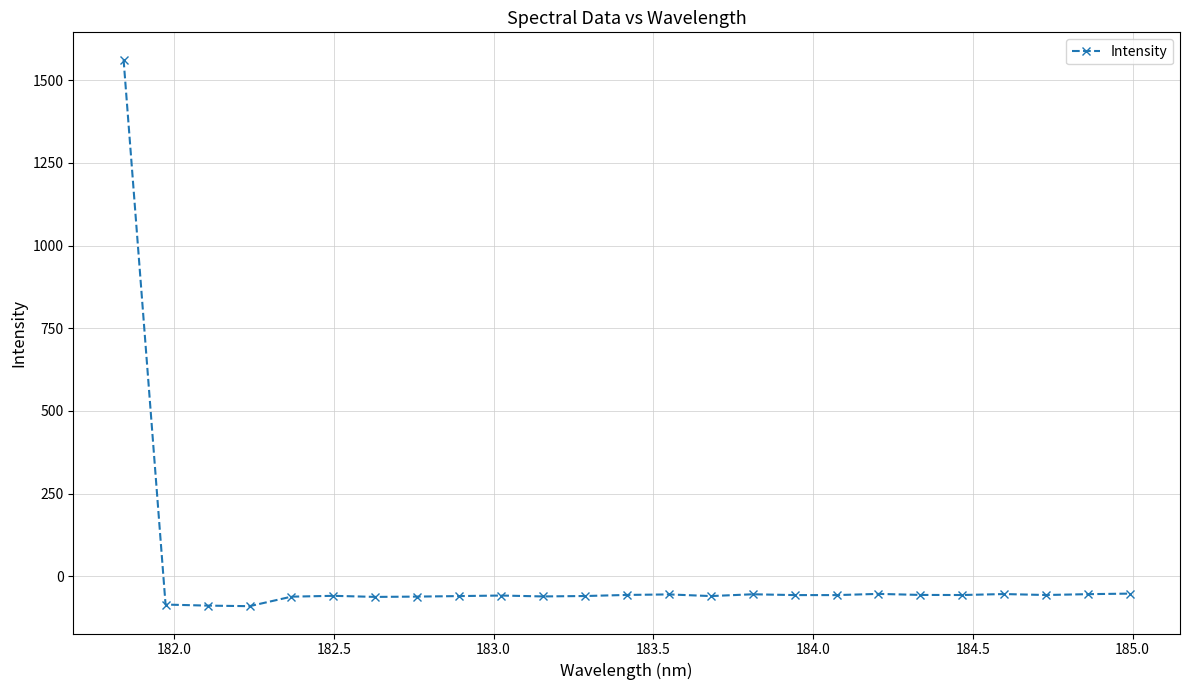

True or false: there are more than 1 points higher than both neighbors.

True